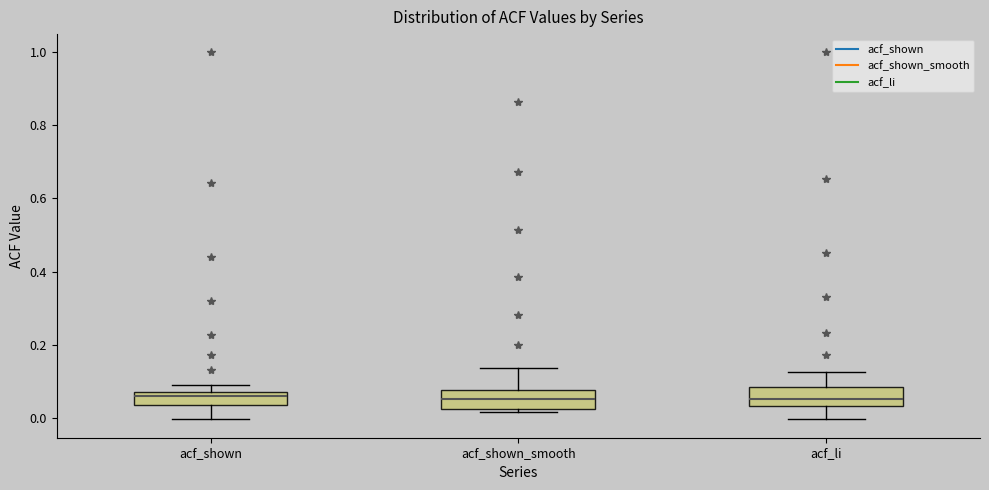

Where does the lower whisker of the box for acf_shown end on the y-axis? The values are not printed on the chart, so give them approximately, as read against the axis.

0.00